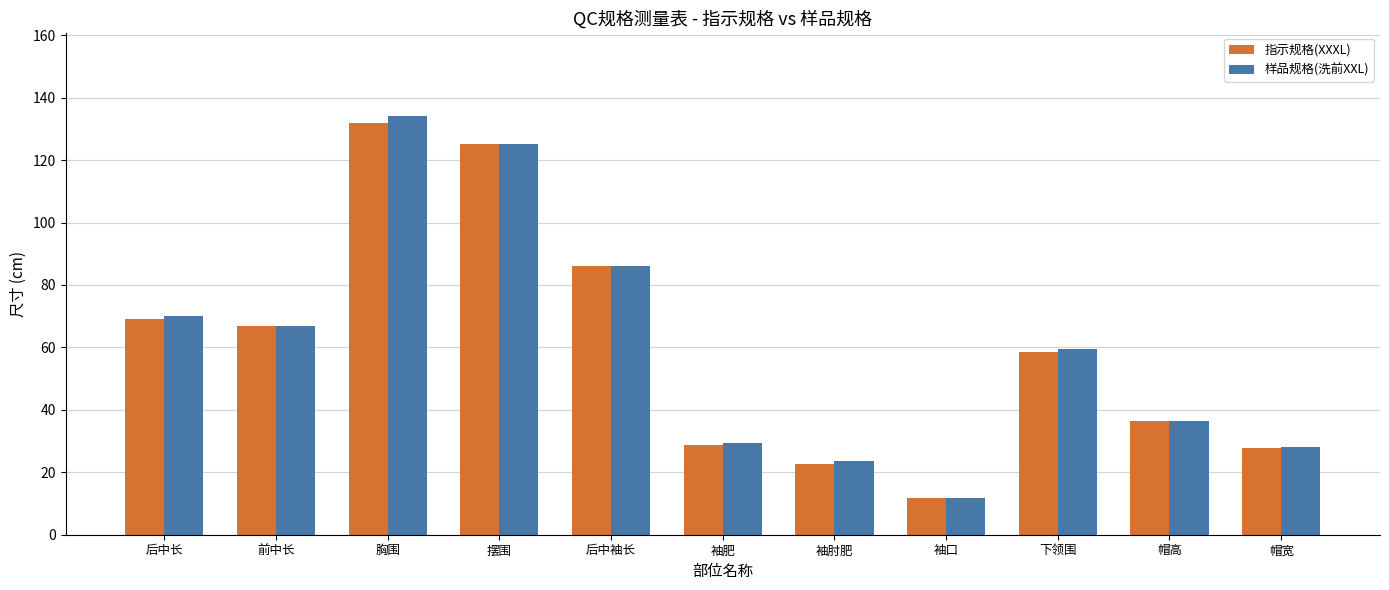

The 样品规格(洗前XXL) series shows 109.1 at 前中长. True or false?

False